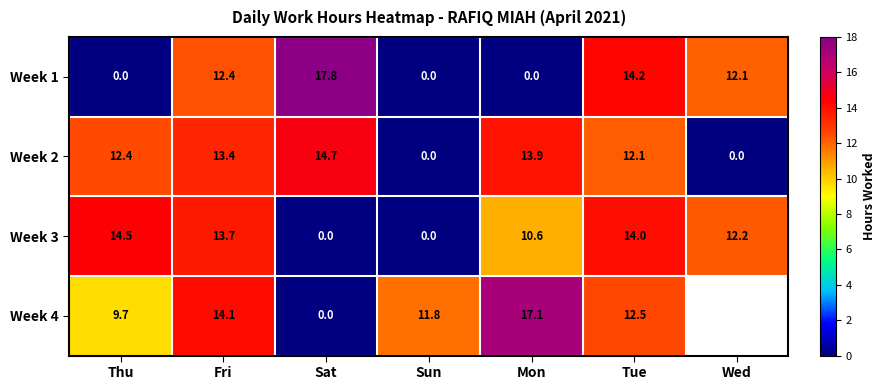

Which series has the largest range (max minus min)?

Week 1